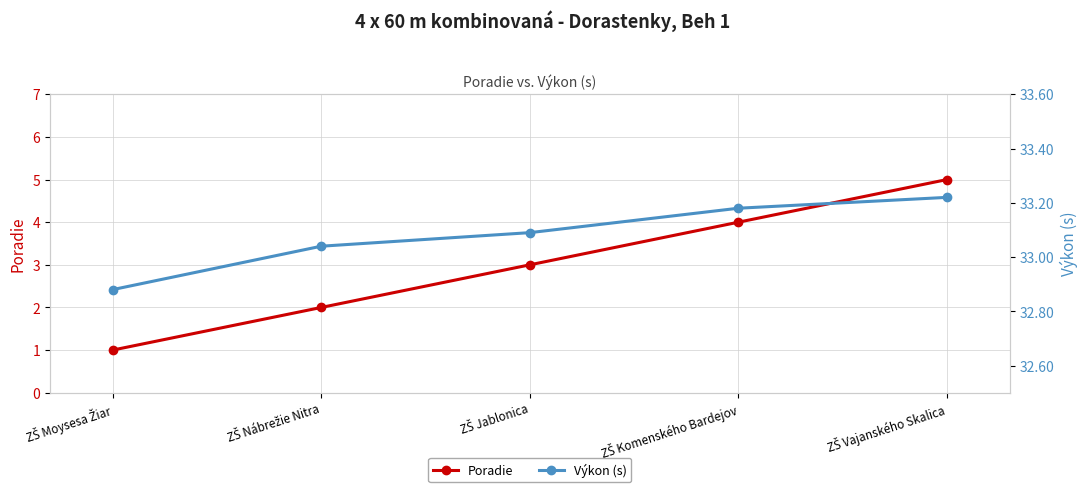

Rank the series at ZŠ Komenského Bardejov from highest to lowest value.

Výkon (s), Poradie